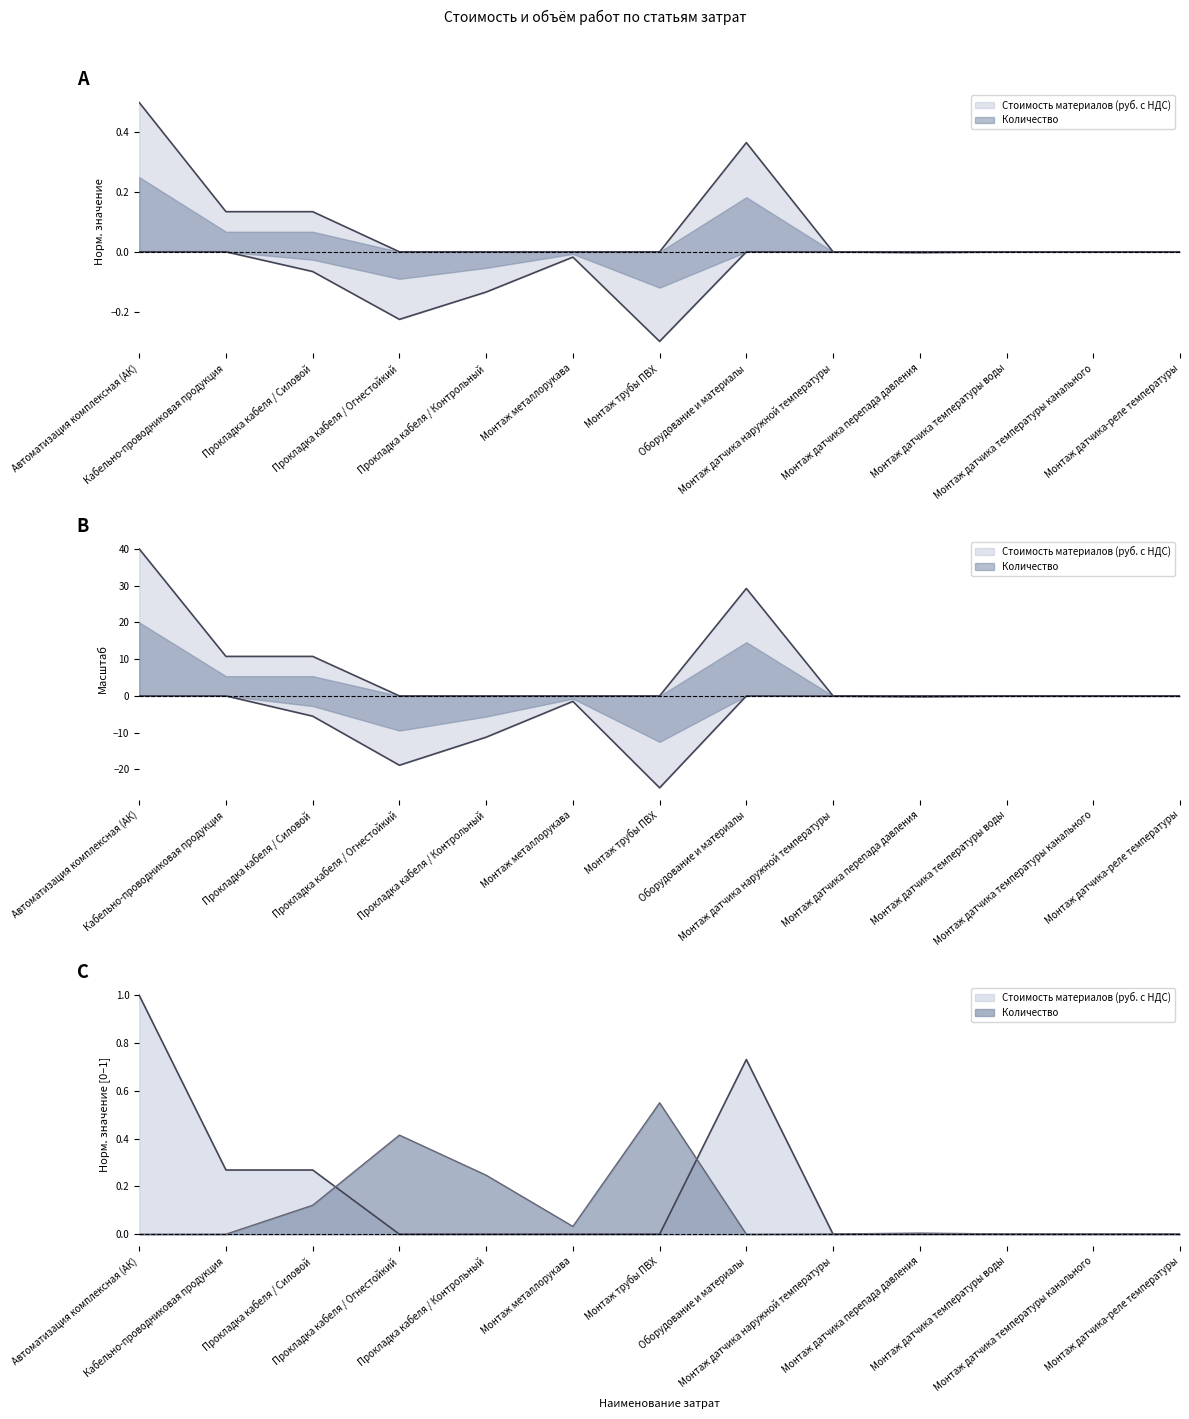

Rank the categories by Стоимость материалов (руб. с НДС) value from highest to lowest.

Автоматизация комплексная (АК), Оборудование и материалы, Кабельно-проводниковая продукция, Прокладка кабеля / Силовой, Прокладка кабеля / Огнестойкий, Прокладка кабеля / Контрольный, Монтаж металлорукава, Монтаж трубы ПВХ, Монтаж датчика наружной температуры, Монтаж датчика перепада давления, Монтаж датчика температуры воды, Монтаж датчика температуры канального, Монтаж датчика-реле температуры